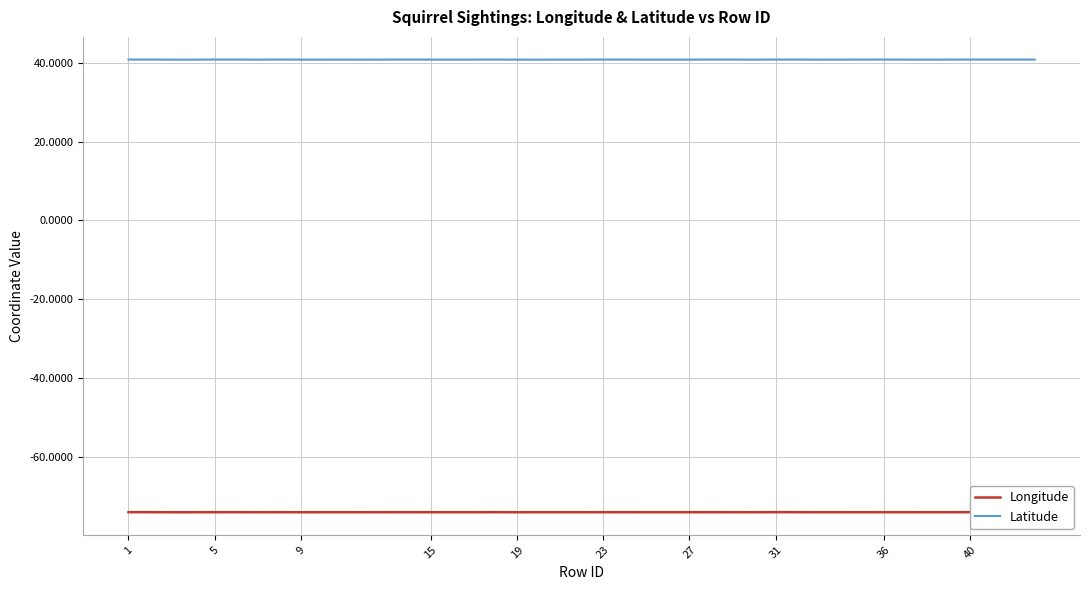

Is it true that Latitude equals 40.8 at 27?

True